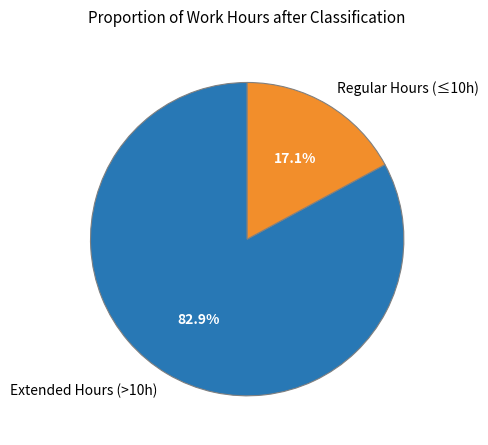

Does Regular Hours (≤10h) account for over 50% of the chart?

No